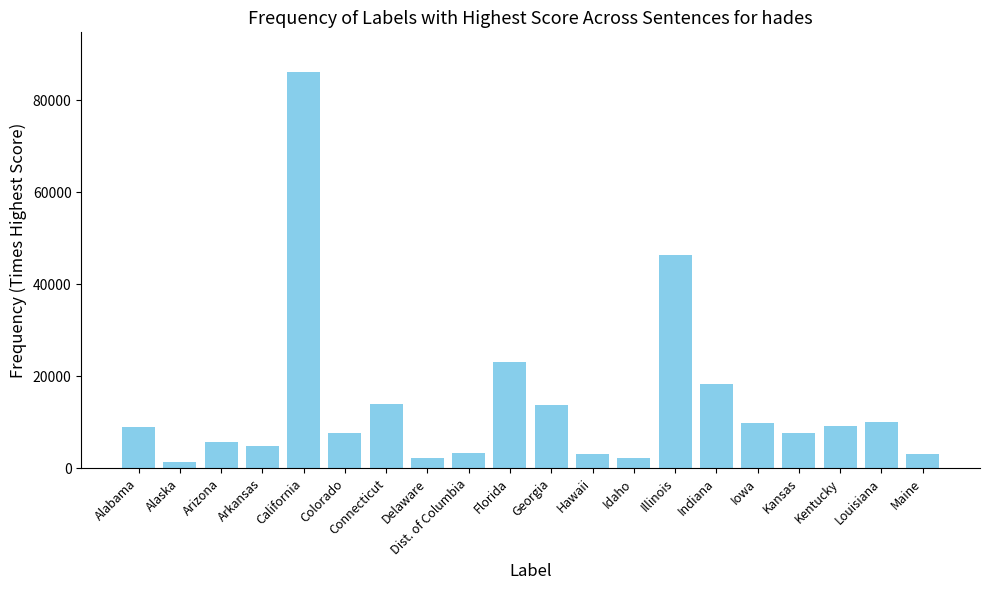

What is the label of the 1st bar from the right?

Maine